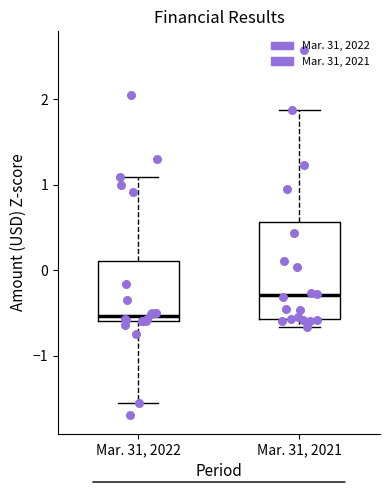

Reading left to right, transcribe this box plot: for each box, give where its median line is, the range the box spans, and where its two whiskers end, as read against the y-axis. The values are not printed on the chart, so give them approximately, as read against the axis.

Mar. 31, 2022: median -0.5, box -0.6 to 0.1, whiskers -1.5 to 1.1
Mar. 31, 2021: median -0.3, box -0.6 to 0.6, whiskers -0.7 to 1.9